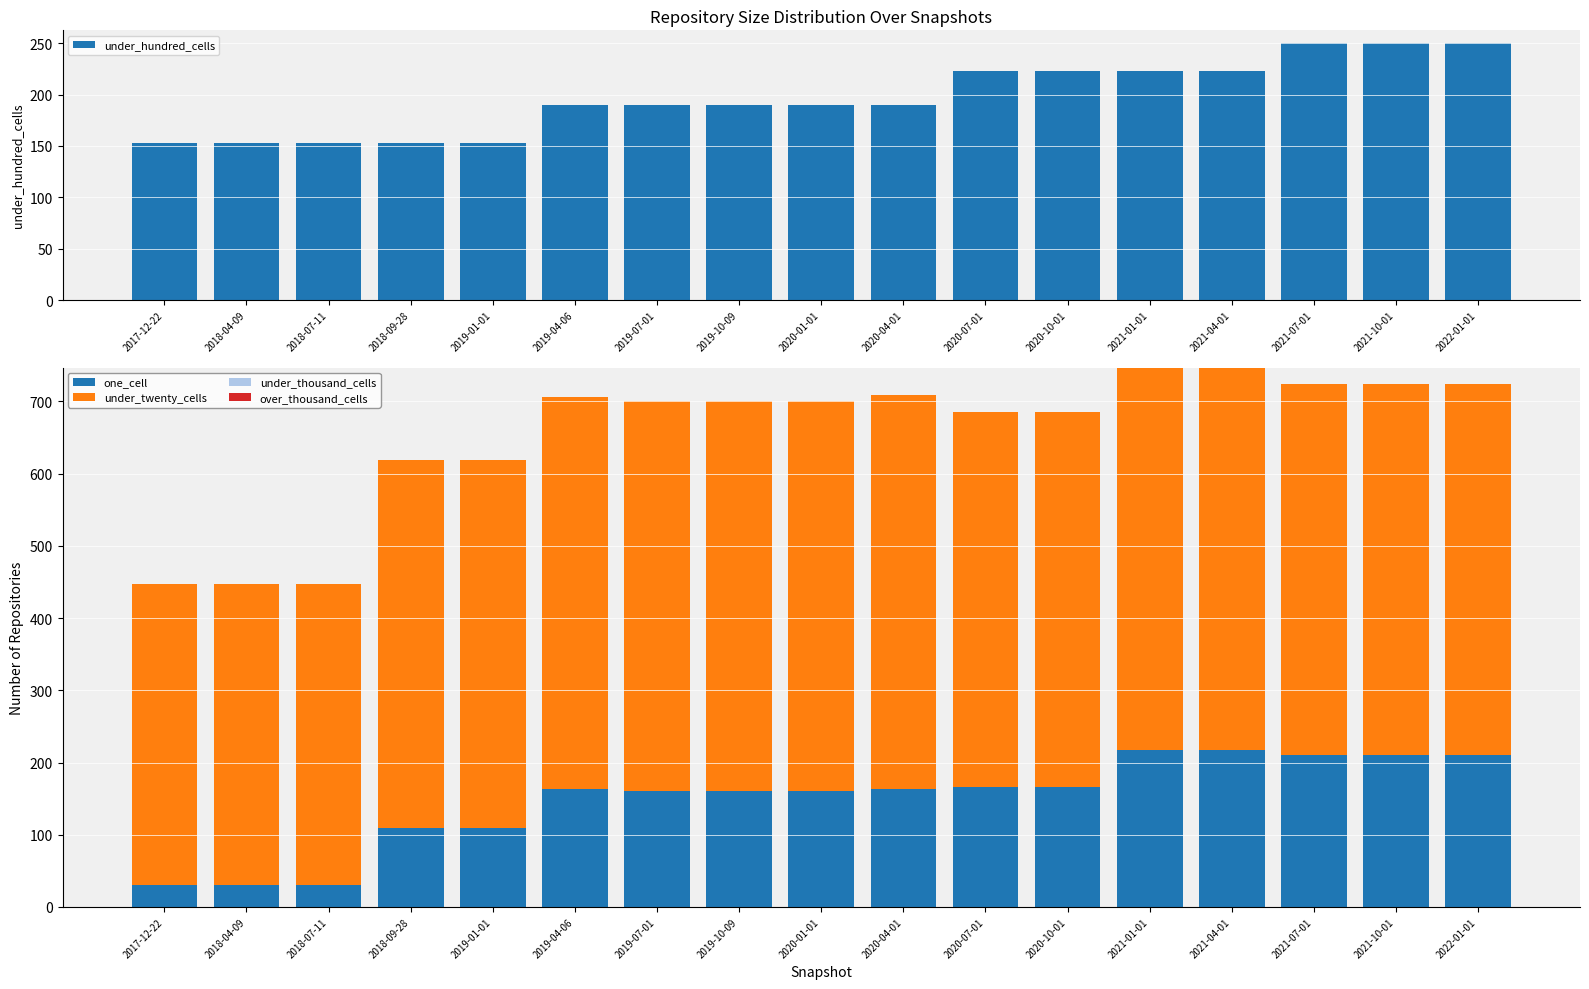

What is the label of the 2nd bar from the right?

2021-10-01